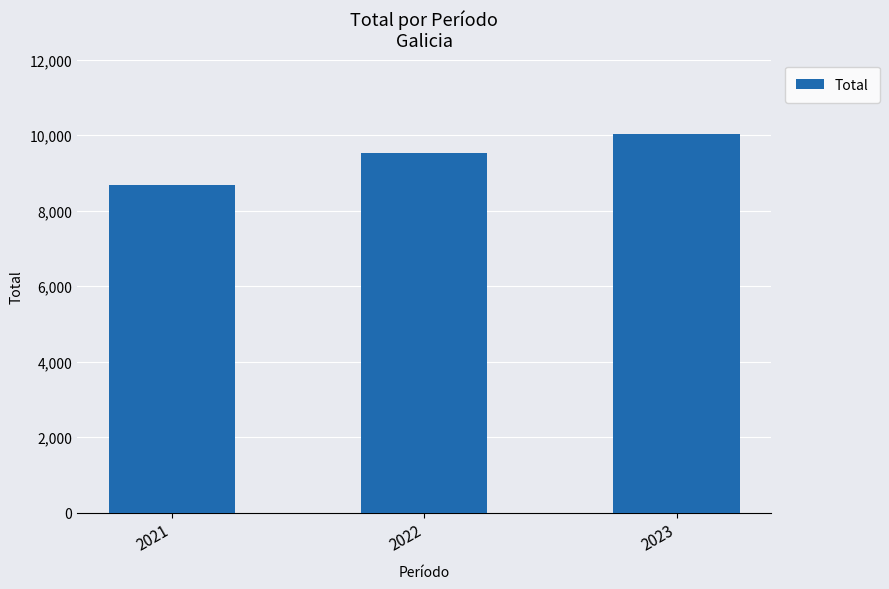

What is the sum of all values?

28215